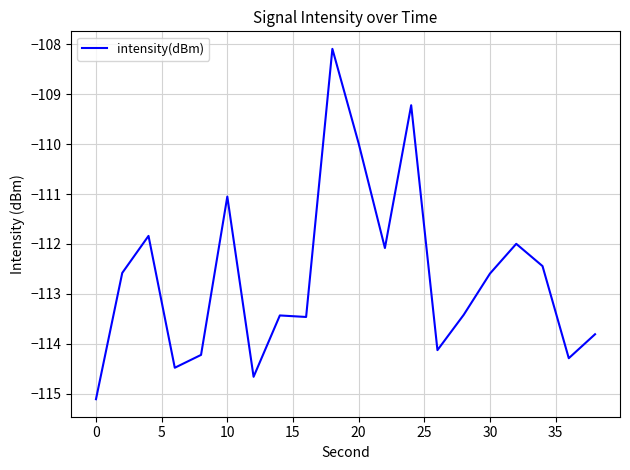

True or false: the data has more than 2 interior local peaks.

True